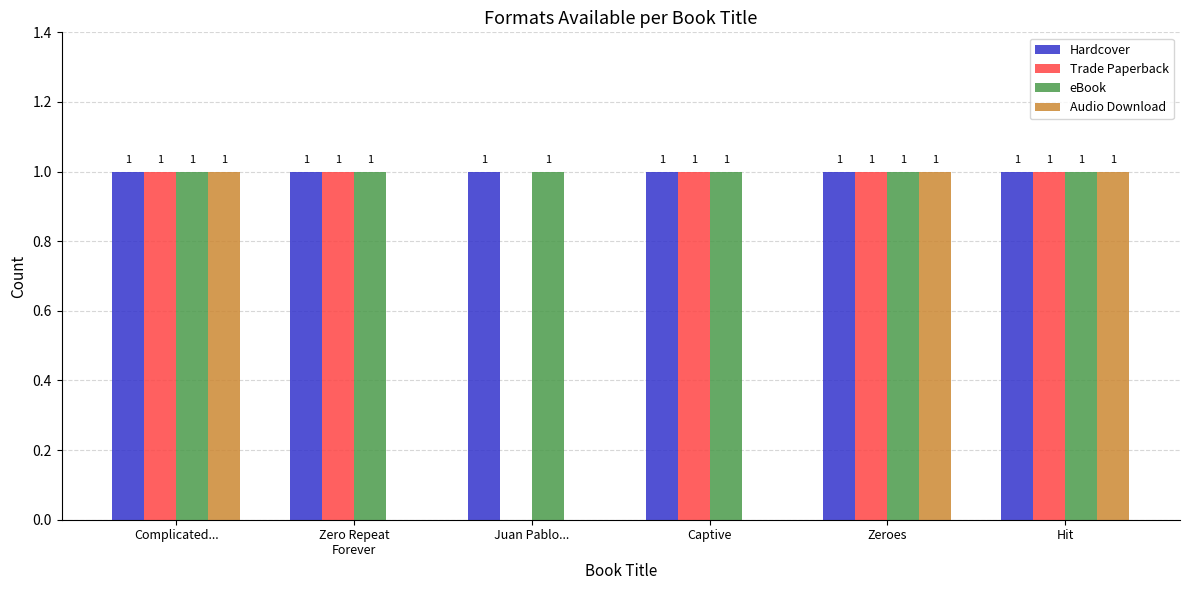

The Trade Paperback series shows 0 at Zeroes. True or false?

False